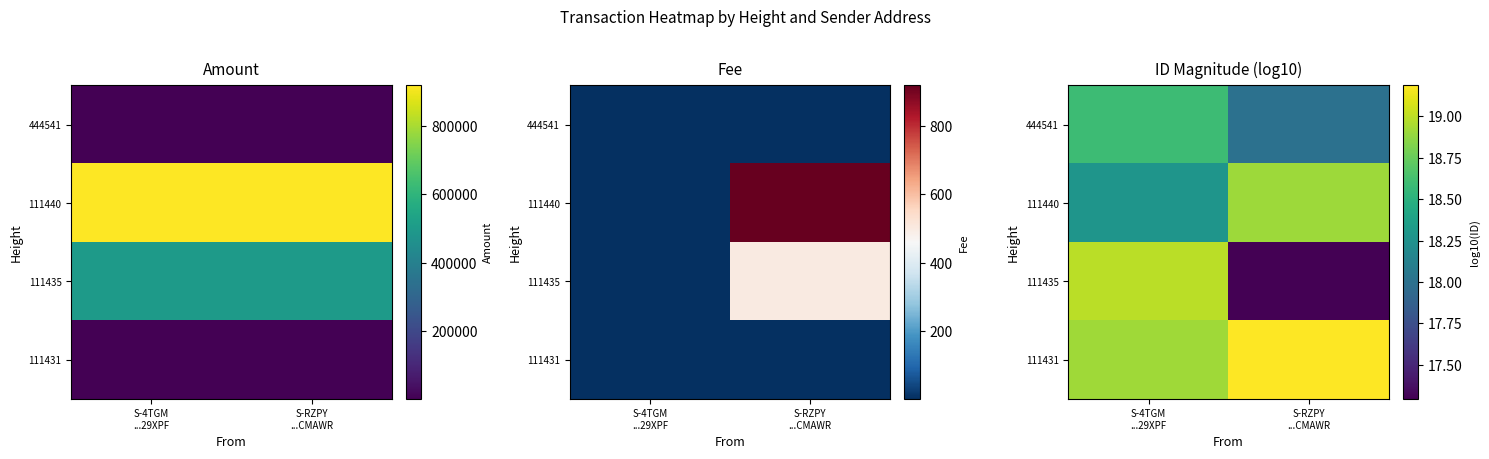

How many values in the 111431 series exceed 19?

1